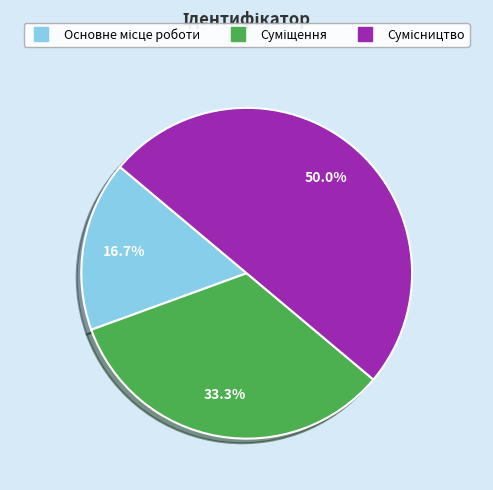

How many segments does this pie chart have?

3